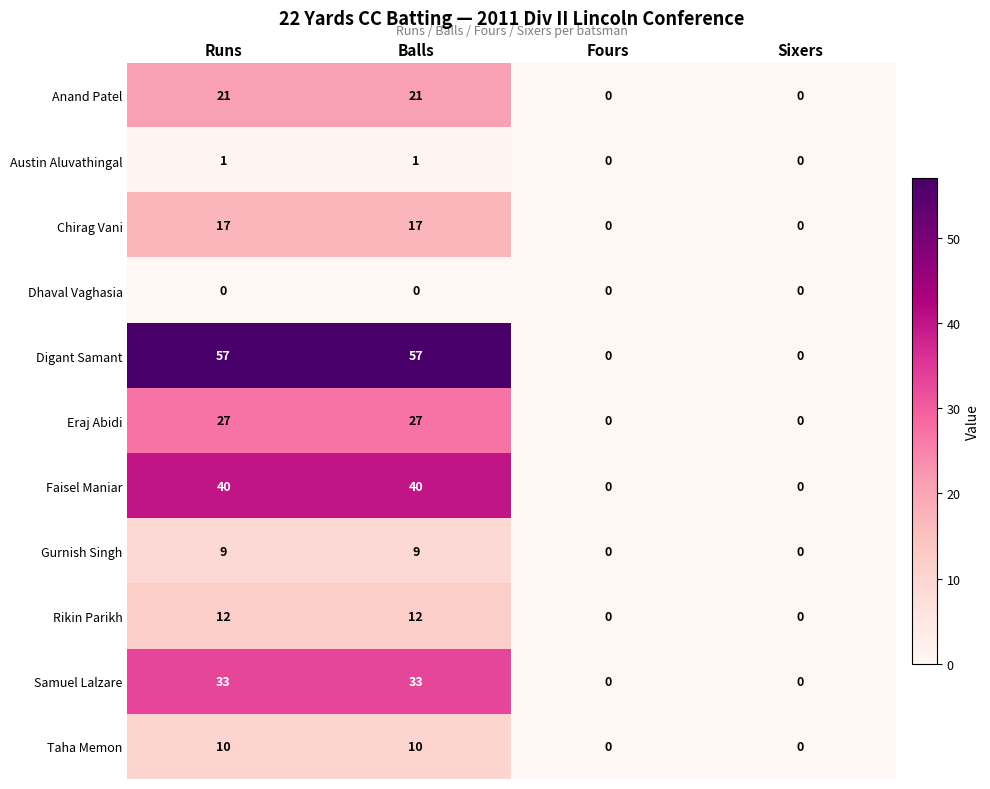

Between Balls and Sixers, which series saw the biggest shift?

Digant Samant